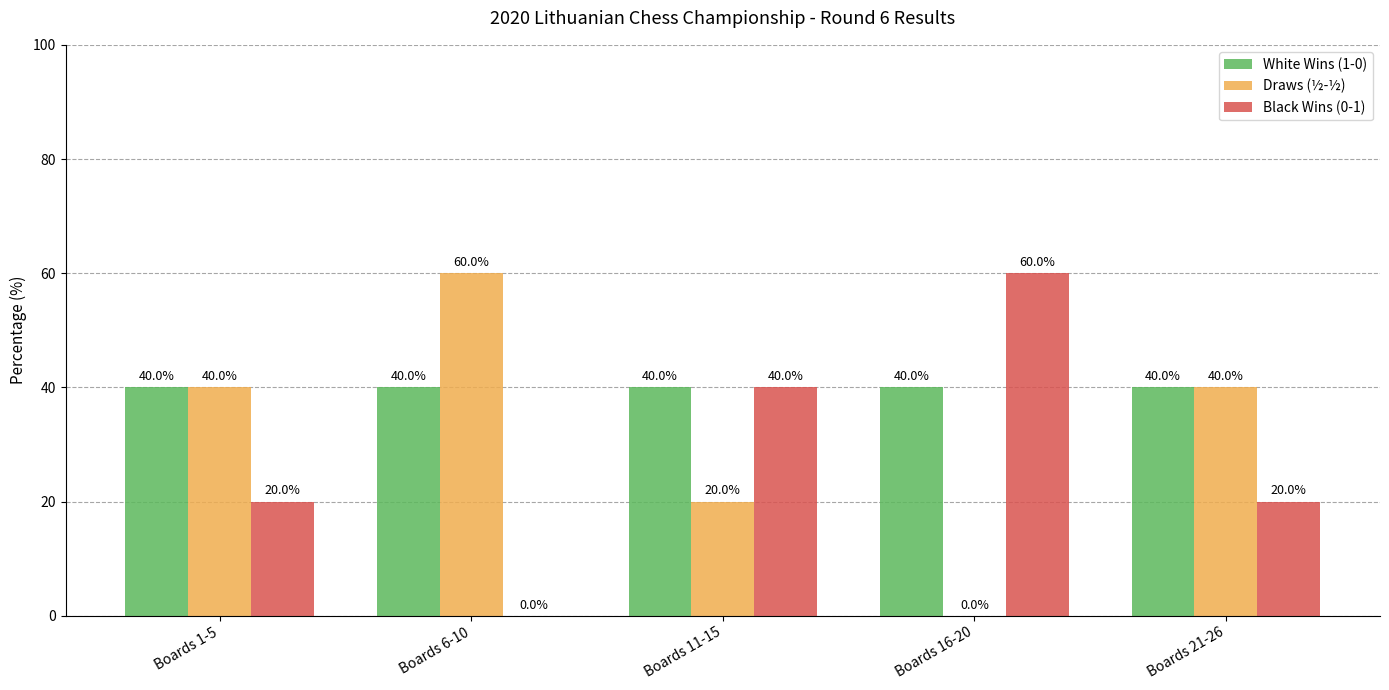

Reading left to right, list all the values displayed in this chart.

White Wins (1-0): 40	40	40	40	40
Draws (½-½): 40	60	20	0	40
Black Wins (0-1): 20	0	40	60	20